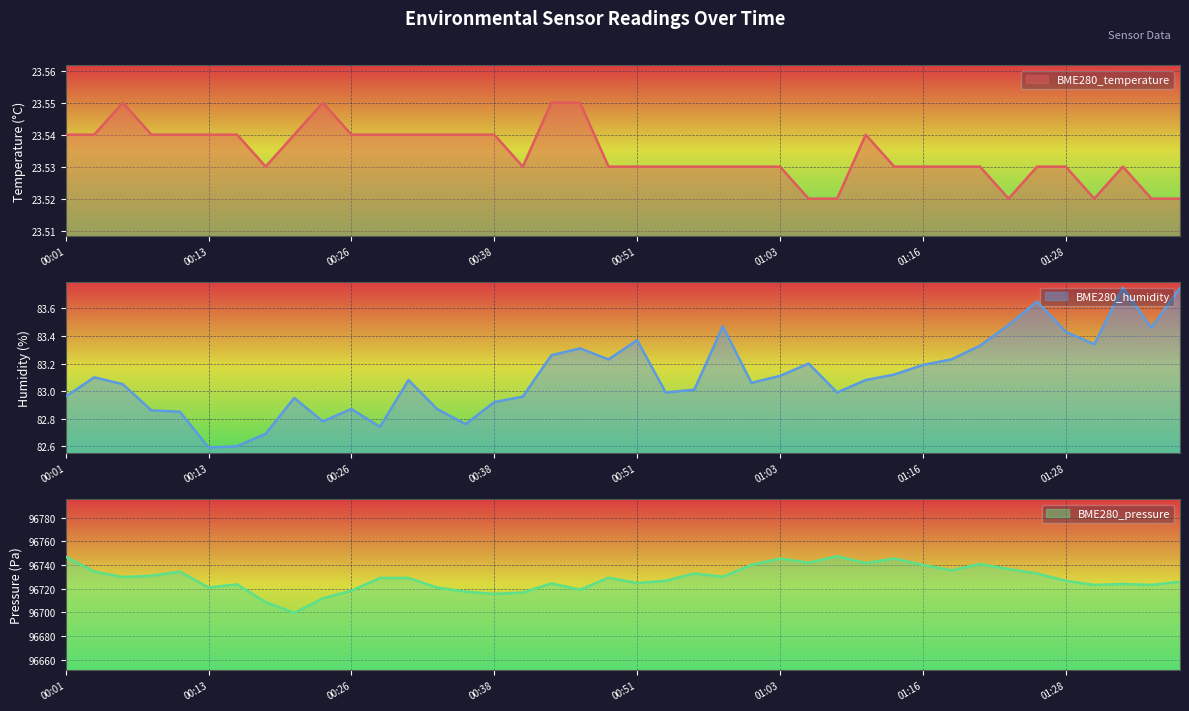

At which category is the sum across all series the highest?

01:08